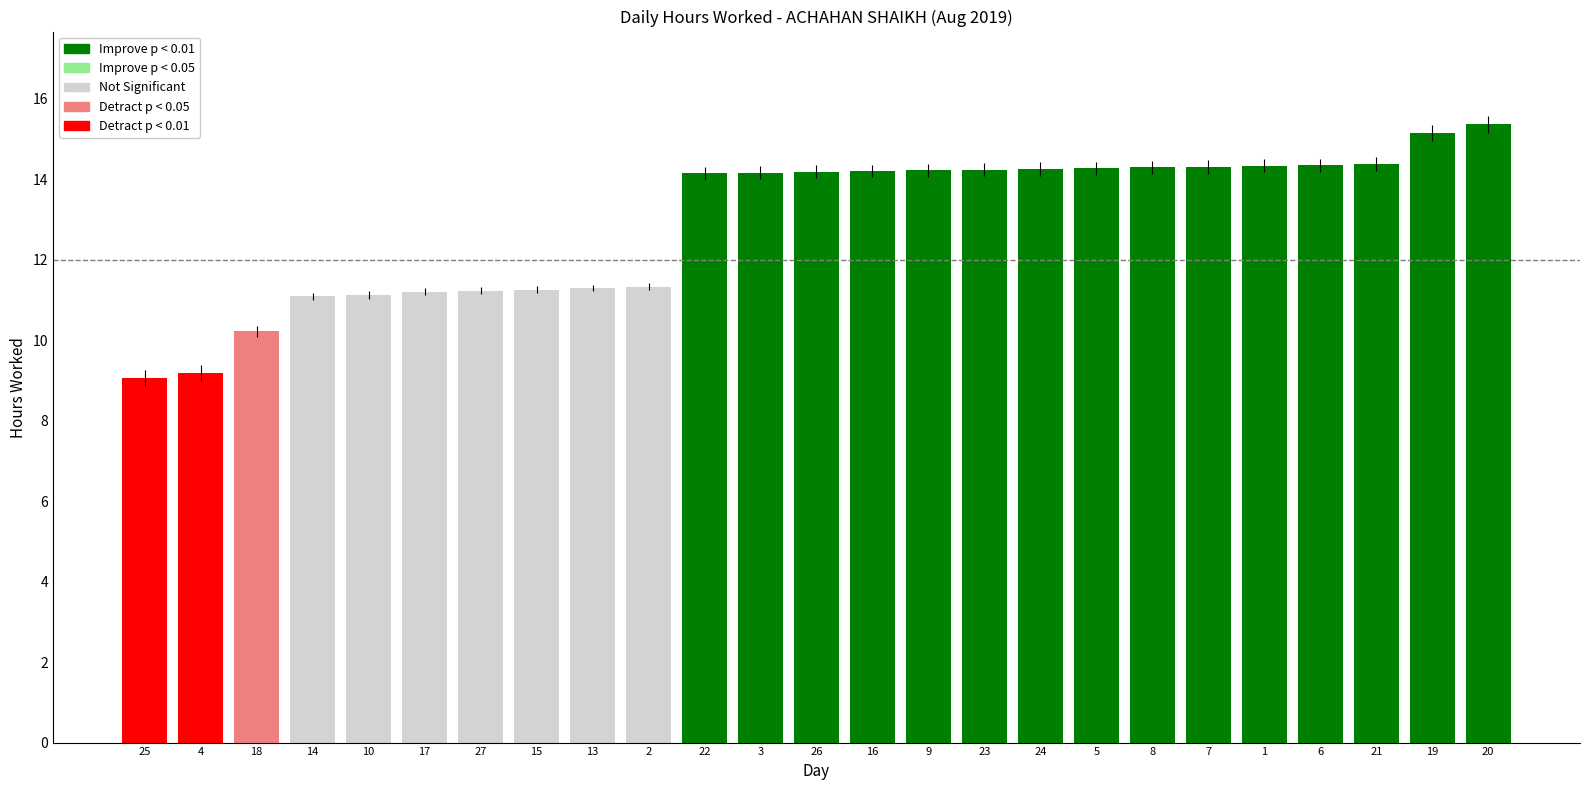

What is the difference between the maximum and minimum values?

6.3